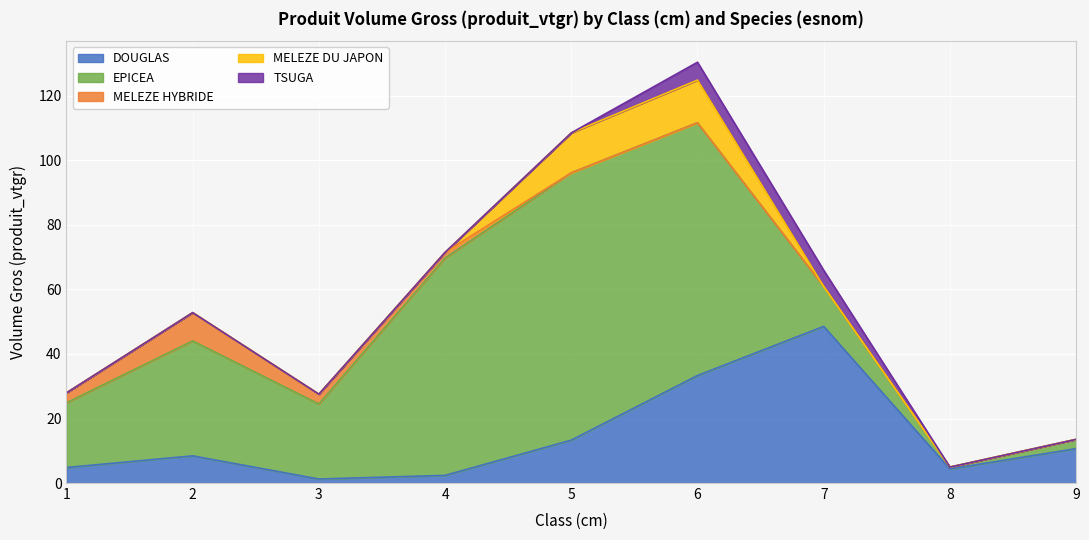

Reading left to right, extract all data points from this chart.

DOUGLAS: 4.8	8.4	1.2	2.4	13.3	33.3	48.6	4.4	10.7
EPICEA: 20.1	35.6	23.3	67.4	82.9	78.4	12.4	0.6	2.9
MELEZE HYBRIDE: 3.1	8.8	3.0	1.8	0.0	0.0	0.0	0.0	0.0
MELEZE DU JAPON: 0.0	0.0	0.0	0.0	12.4	13.2	0.0	0.0	0.0
TSUGA: 0.0	0.0	0.0	0.0	0.0	5.5	5.0	0.0	0.0